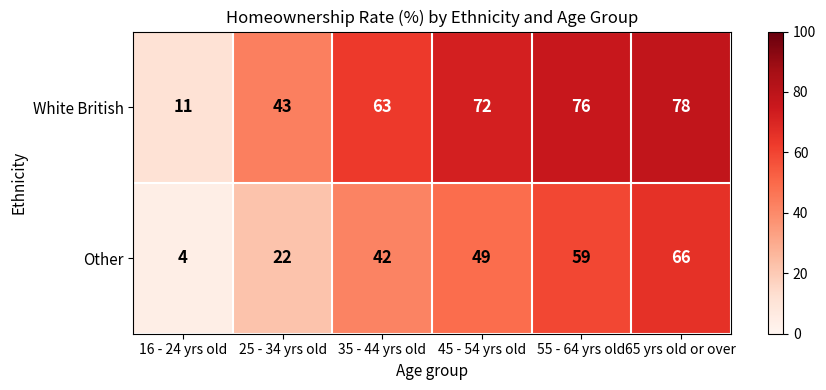

What value does the White British series have at 65 yrs old or over, to the nearest 5?

80